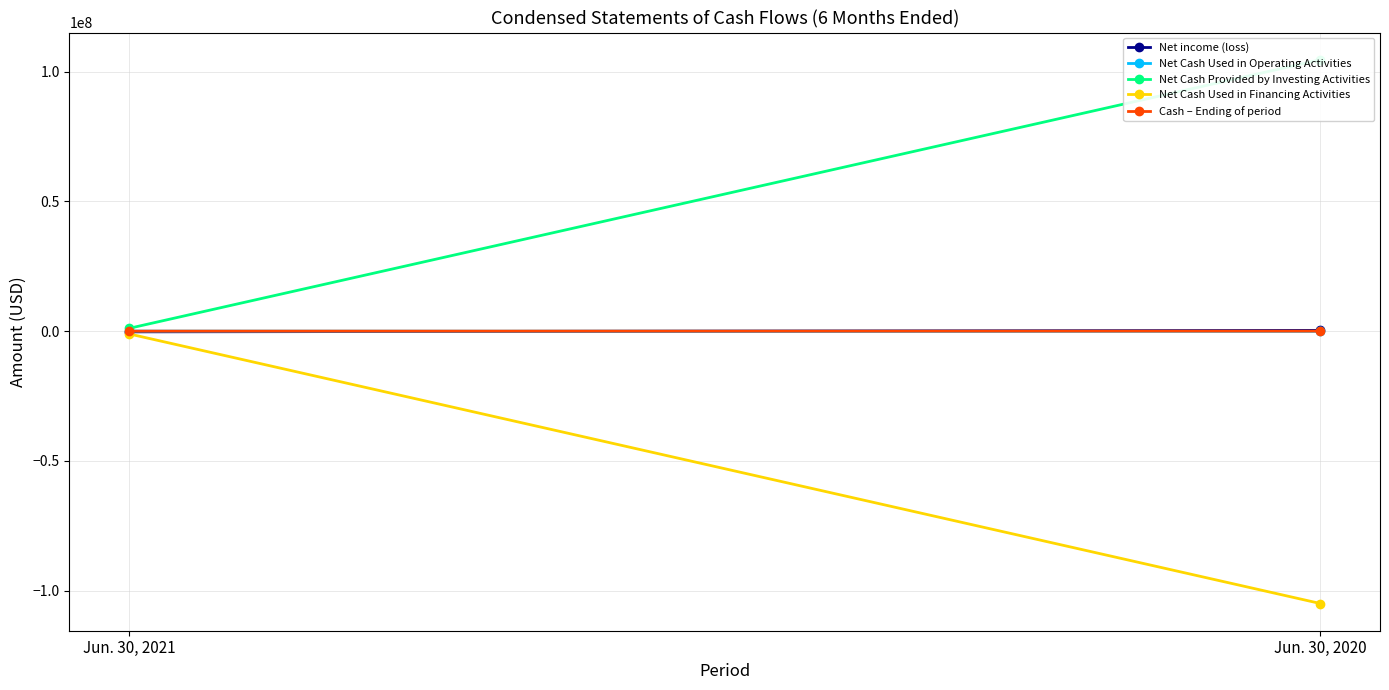

Which has a higher value, Jun. 30, 2021 or Jun. 30, 2020?

Jun. 30, 2020